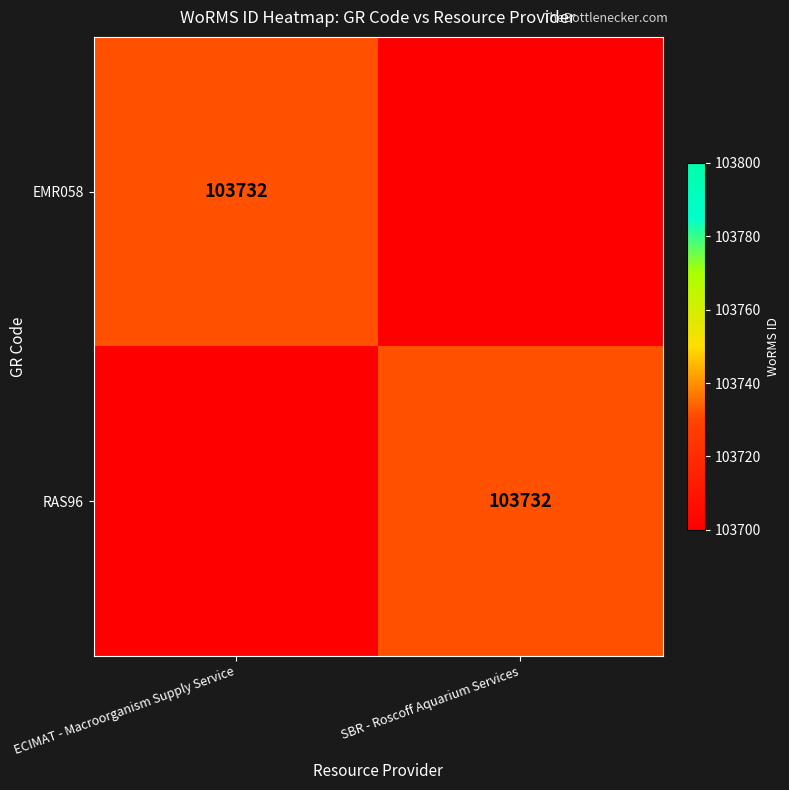

How many categories are shown in the chart?

2